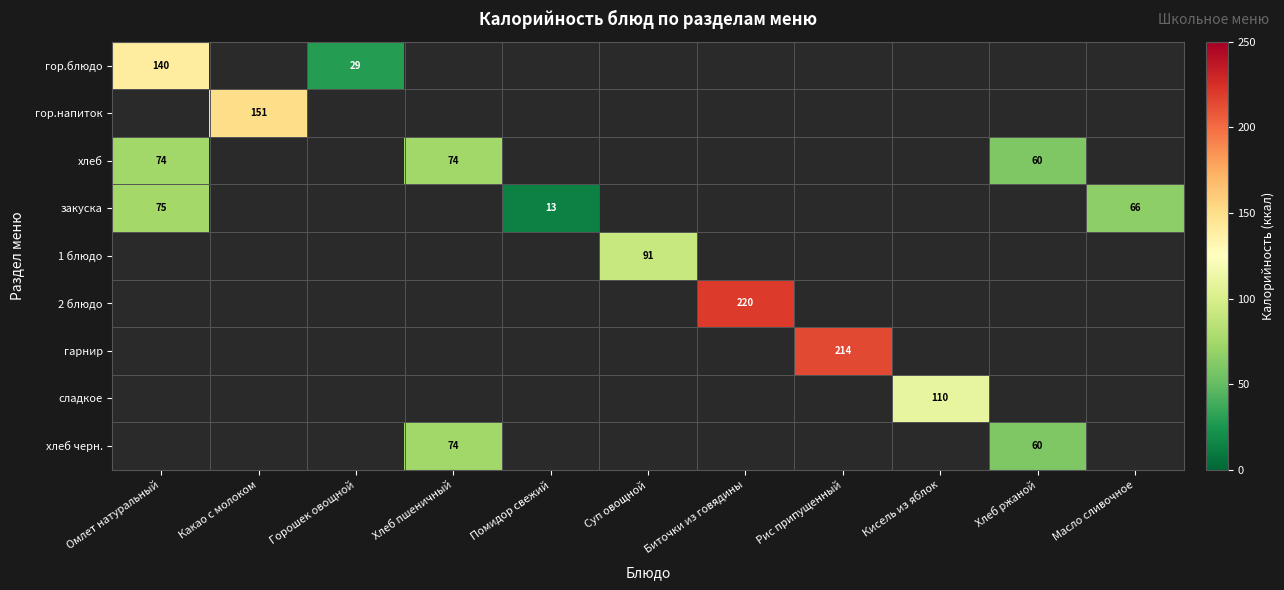

At which label does хлеб reach its minimum?

Хлеб ржаной